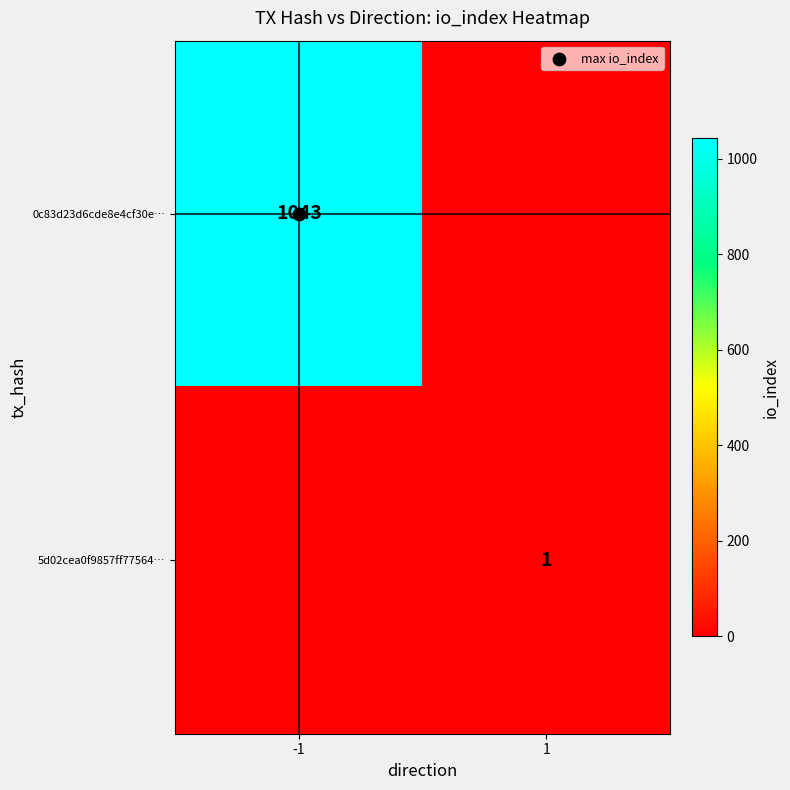

Rank the categories by 0c83d23d6cde8e4cf30e… value from lowest to highest.

1, -1